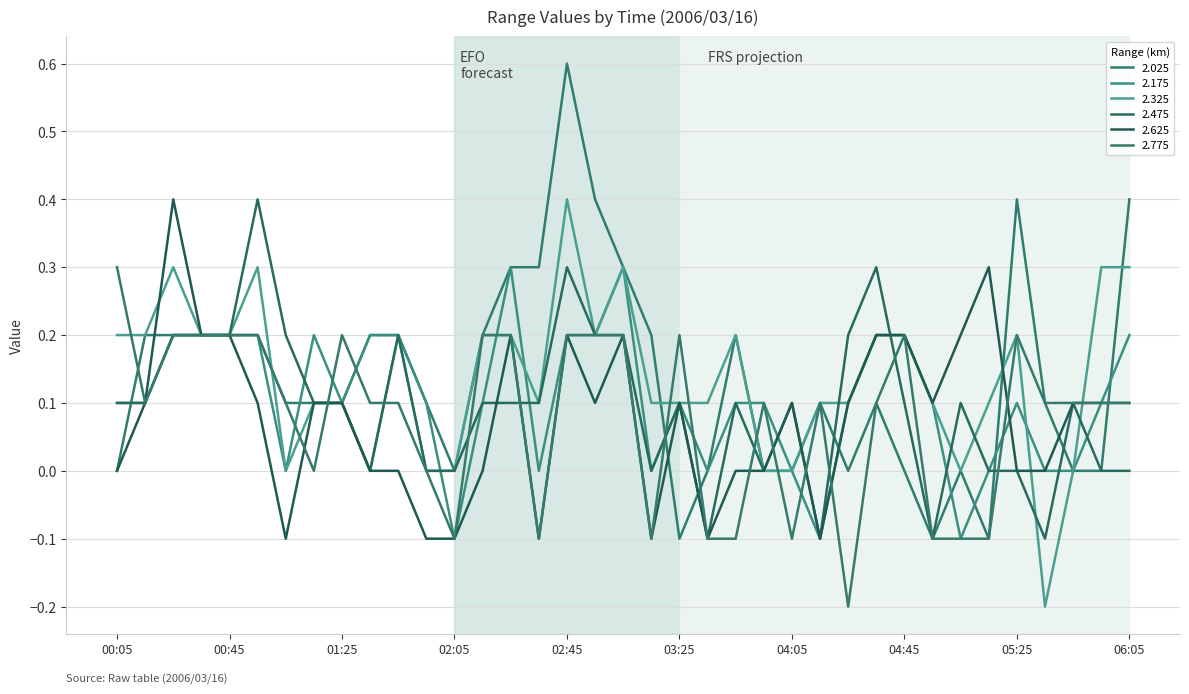

Is this an area chart (filled region under the line)?

No